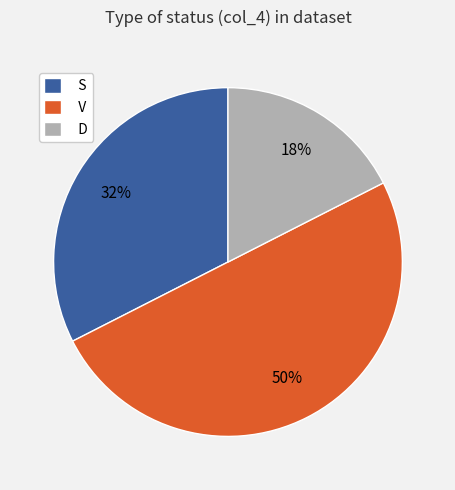

Which slice represents more than half of the pie?

V